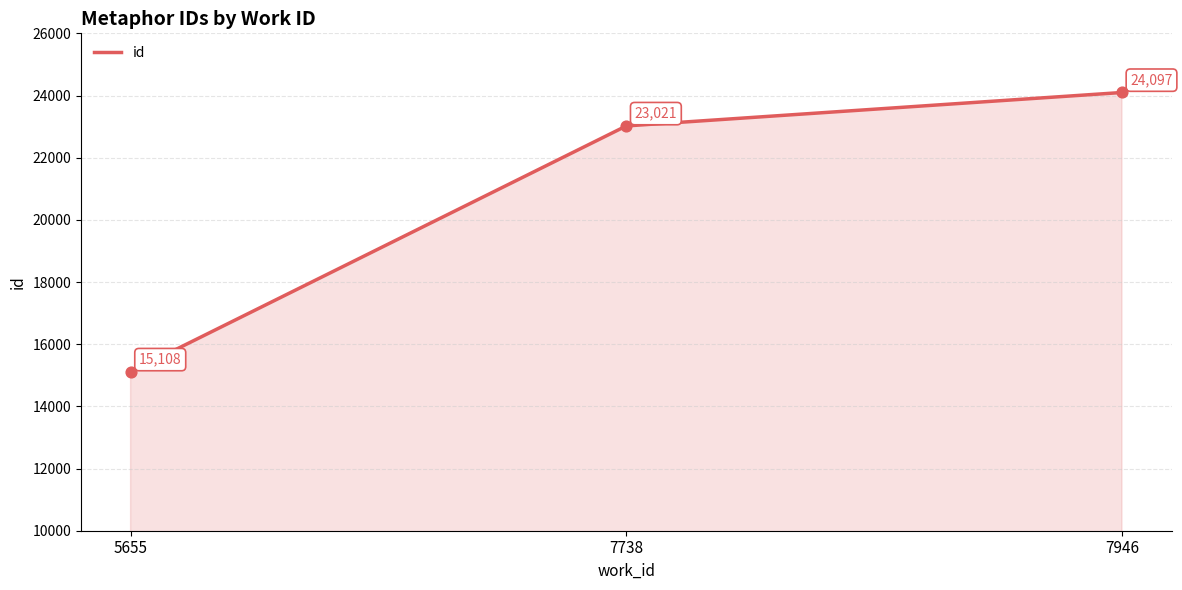

Between 7738 and 7946, which is larger?

7946